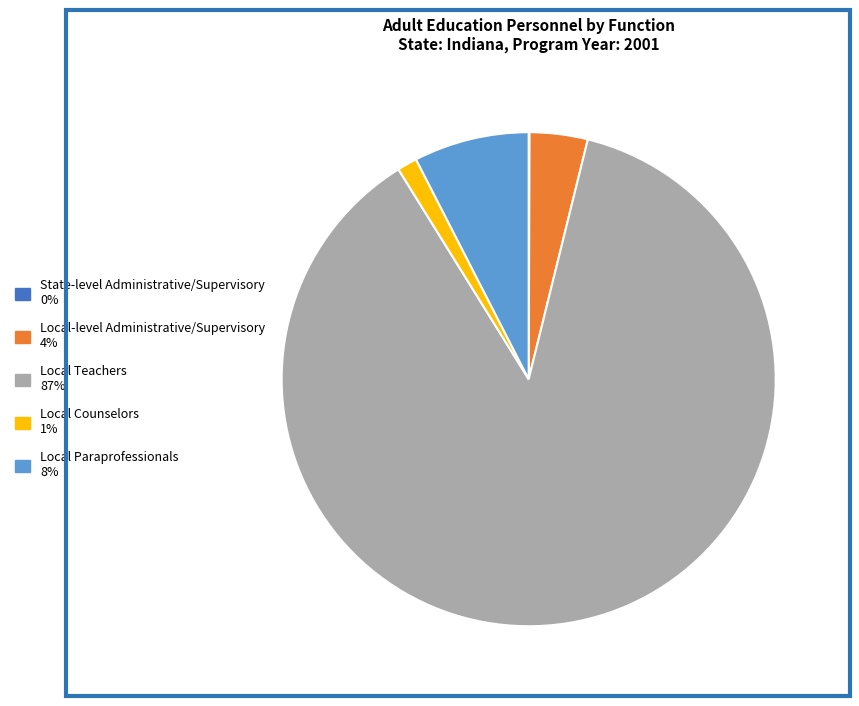

The Local Counselors slice represents 1% of the pie. True or false?

True